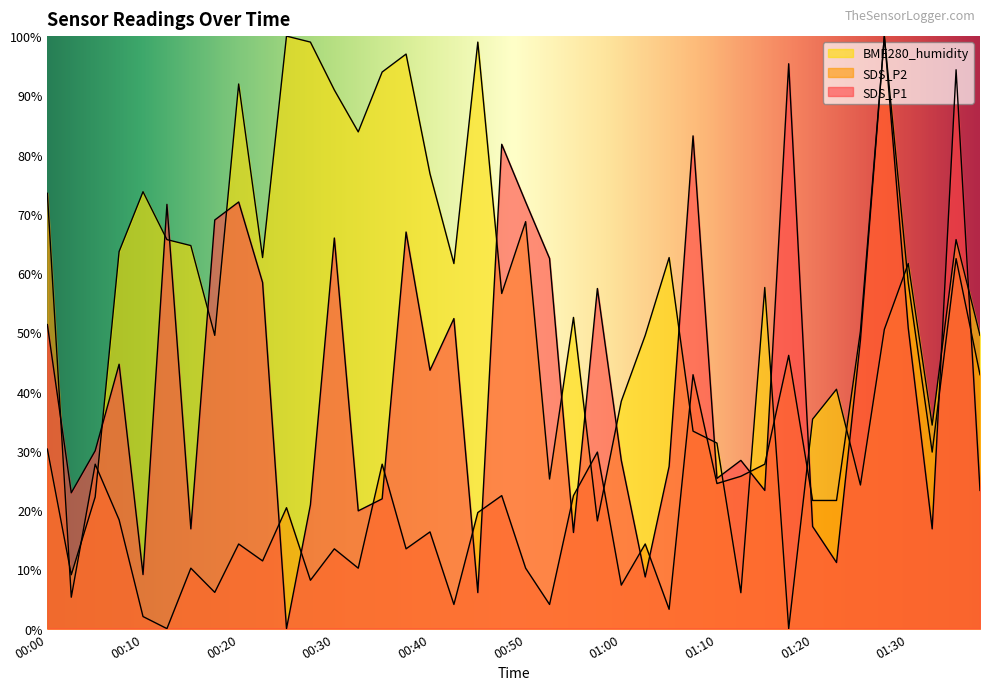

How many interior local valleys does the BME280_humidity series have?

12